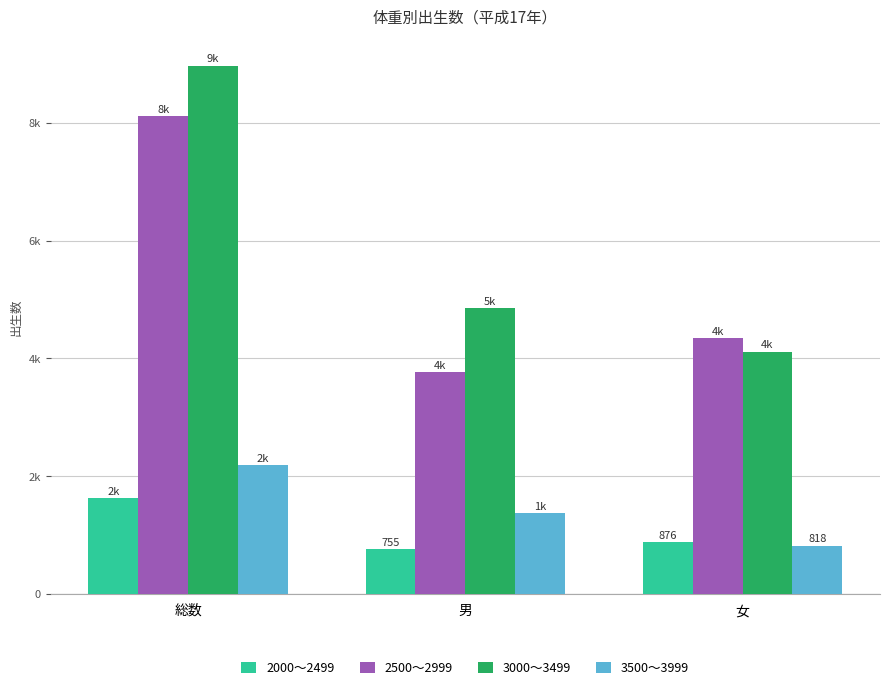

Reading right to left, list all the values displayed in this chart.

2000～2499: 876	755	1631
2500～2999: 4343	3769	8112
3000～3499: 4114	4859	8973
3500～3999: 818	1367	2185